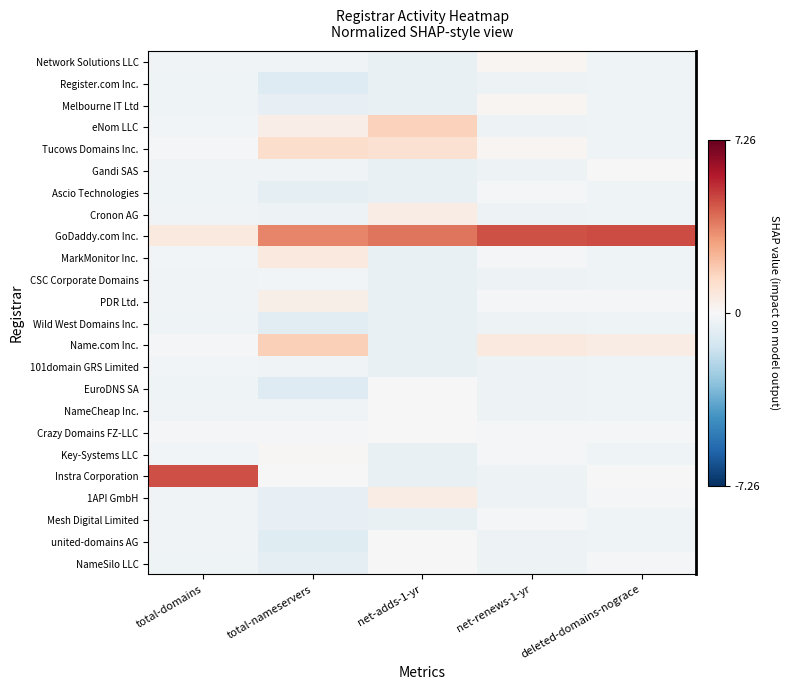

Reading left to right, extract all data points from this chart.

Network Solutions LLC: total-domains=-0.3	total-nameservers=-0.2	net-adds-1-yr=-0.6	net-renews-1-yr=0.2	deleted-domains-nograce=-0.3
Register.com Inc.: total-domains=-0.3	total-nameservers=-0.9	net-adds-1-yr=-0.6	net-renews-1-yr=-0.4	deleted-domains-nograce=-0.3
Melbourne IT Ltd: total-domains=-0.3	total-nameservers=-0.6	net-adds-1-yr=-0.6	net-renews-1-yr=0.2	deleted-domains-nograce=-0.3
eNom LLC: total-domains=-0.2	total-nameservers=0.5	net-adds-1-yr=1.7	net-renews-1-yr=-0.4	deleted-domains-nograce=-0.3
Tucows Domains Inc.: total-domains=-0.2	total-nameservers=1.3	net-adds-1-yr=1.1	net-renews-1-yr=0.2	deleted-domains-nograce=-0.3
Gandi SAS: total-domains=-0.3	total-nameservers=-0.3	net-adds-1-yr=-0.6	net-renews-1-yr=-0.4	deleted-domains-nograce=0.0
Ascio Technologies: total-domains=-0.3	total-nameservers=-0.7	net-adds-1-yr=-0.6	net-renews-1-yr=-0.1	deleted-domains-nograce=-0.3
Cronon AG: total-domains=-0.3	total-nameservers=-0.3	net-adds-1-yr=0.6	net-renews-1-yr=-0.4	deleted-domains-nograce=-0.3
GoDaddy.com Inc.: total-domains=0.7	total-nameservers=3.6	net-adds-1-yr=3.9	net-renews-1-yr=4.6	deleted-domains-nograce=4.7
MarkMonitor Inc.: total-domains=-0.2	total-nameservers=0.7	net-adds-1-yr=-0.6	net-renews-1-yr=-0.1	deleted-domains-nograce=-0.3
CSC Corporate Domains: total-domains=-0.3	total-nameservers=-0.2	net-adds-1-yr=-0.6	net-renews-1-yr=-0.4	deleted-domains-nograce=-0.3
PDR Ltd.: total-domains=-0.3	total-nameservers=0.5	net-adds-1-yr=-0.6	net-renews-1-yr=-0.1	deleted-domains-nograce=-0.1
Wild West Domains Inc.: total-domains=-0.3	total-nameservers=-0.7	net-adds-1-yr=-0.6	net-renews-1-yr=-0.4	deleted-domains-nograce=-0.3
Name.com Inc.: total-domains=-0.2	total-nameservers=1.7	net-adds-1-yr=-0.6	net-renews-1-yr=0.7	deleted-domains-nograce=0.5
101domain GRS Limited: total-domains=-0.2	total-nameservers=-0.2	net-adds-1-yr=-0.6	net-renews-1-yr=-0.4	deleted-domains-nograce=-0.3
EuroDNS SA: total-domains=-0.3	total-nameservers=-0.9	net-adds-1-yr=0.0	net-renews-1-yr=-0.4	deleted-domains-nograce=-0.3
NameCheap Inc.: total-domains=-0.2	total-nameservers=-0.3	net-adds-1-yr=0.0	net-renews-1-yr=-0.4	deleted-domains-nograce=-0.3
Crazy Domains FZ-LLC: total-domains=-0.1	total-nameservers=-0.1	net-adds-1-yr=0.0	net-renews-1-yr=-0.1	deleted-domains-nograce=-0.1
Key-Systems LLC: total-domains=-0.2	total-nameservers=0.1	net-adds-1-yr=-0.6	net-renews-1-yr=-0.1	deleted-domains-nograce=-0.3
Instra Corporation: total-domains=4.7	total-nameservers=0.1	net-adds-1-yr=-0.6	net-renews-1-yr=-0.4	deleted-domains-nograce=0.0
1API GmbH: total-domains=-0.3	total-nameservers=-0.6	net-adds-1-yr=0.6	net-renews-1-yr=-0.4	deleted-domains-nograce=-0.1
Mesh Digital Limited: total-domains=-0.3	total-nameservers=-0.6	net-adds-1-yr=-0.6	net-renews-1-yr=-0.1	deleted-domains-nograce=-0.3
united-domains AG: total-domains=-0.3	total-nameservers=-0.9	net-adds-1-yr=0.0	net-renews-1-yr=-0.4	deleted-domains-nograce=-0.3
NameSilo LLC: total-domains=-0.3	total-nameservers=-0.7	net-adds-1-yr=0.0	net-renews-1-yr=-0.4	deleted-domains-nograce=-0.1